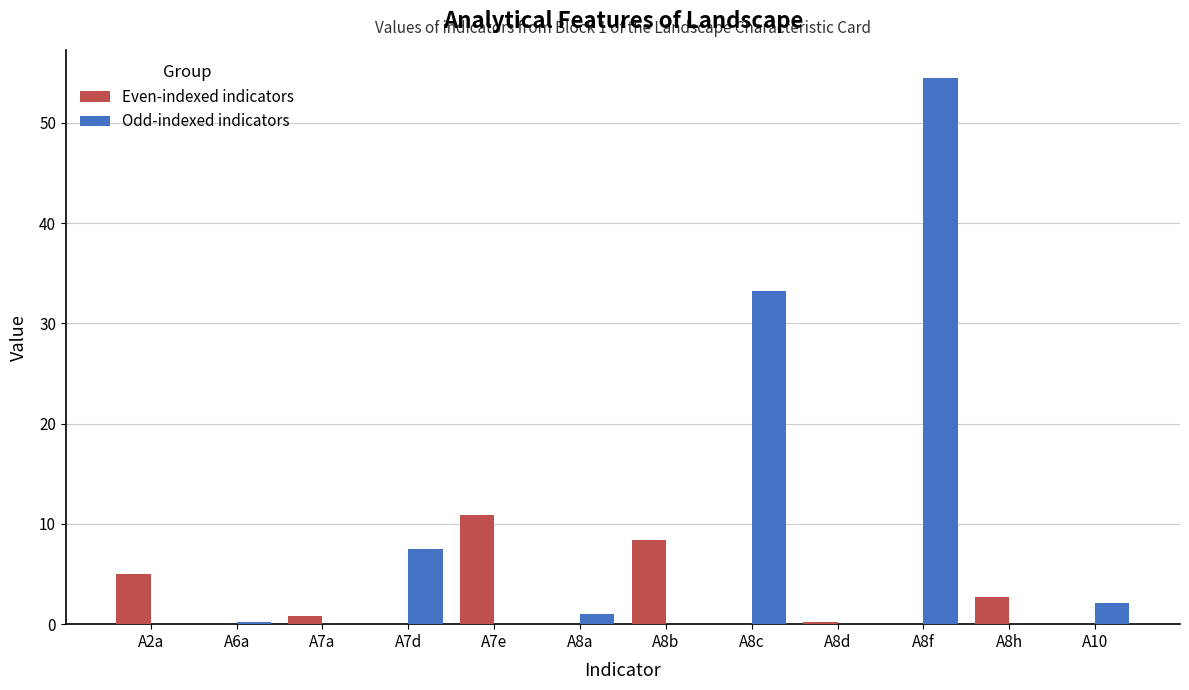

What is the sum of all Odd-indexed indicators values?

98.5